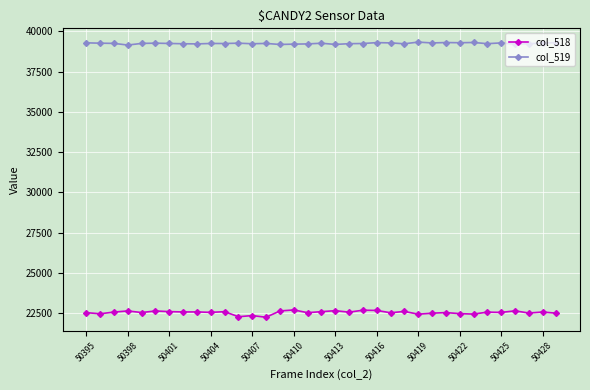

True or false: col_519 and col_518 cross at least once.

False